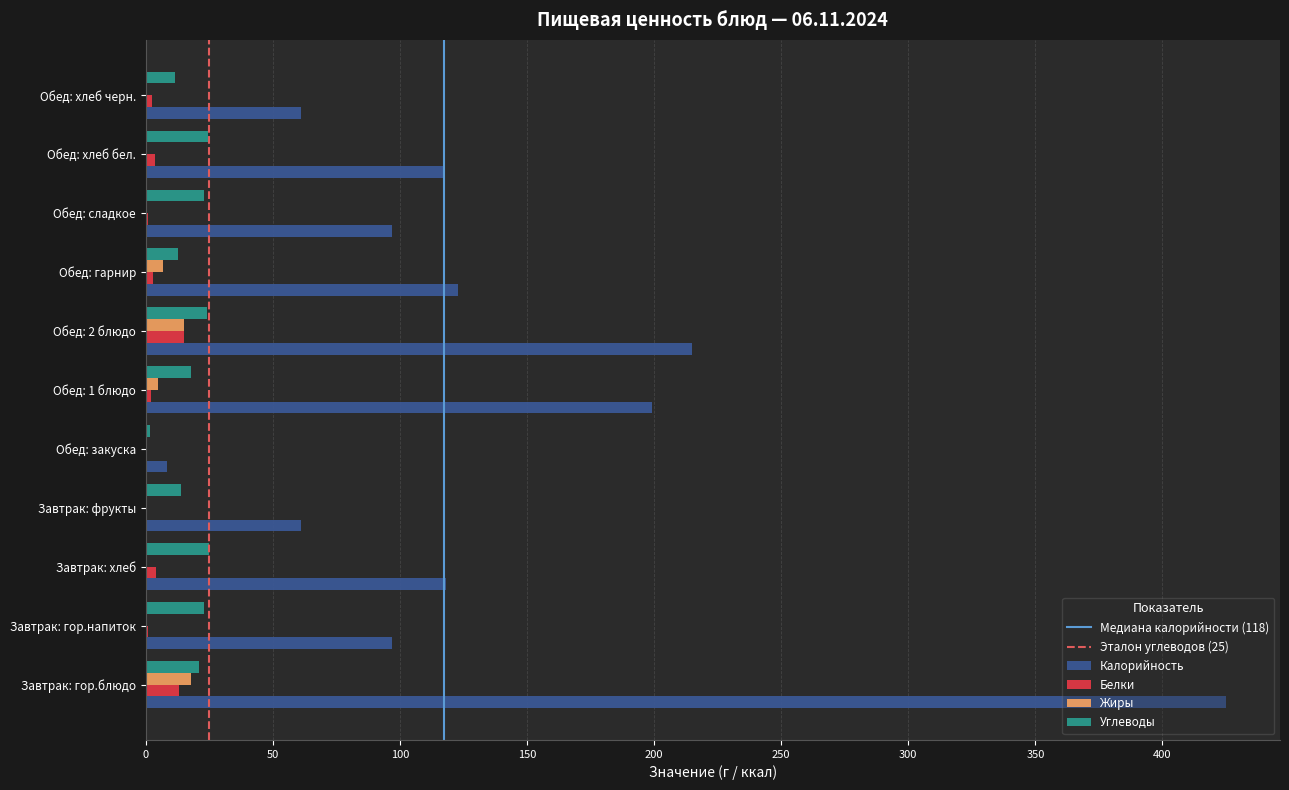

What is the average value of the Калорийность series?

138.3